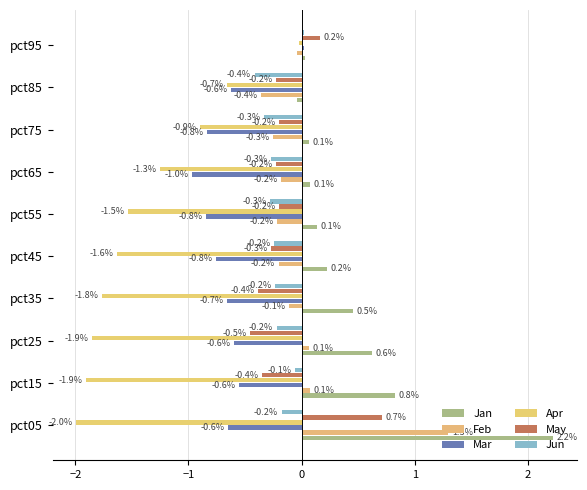

What is the sum of all Feb values?

0.1